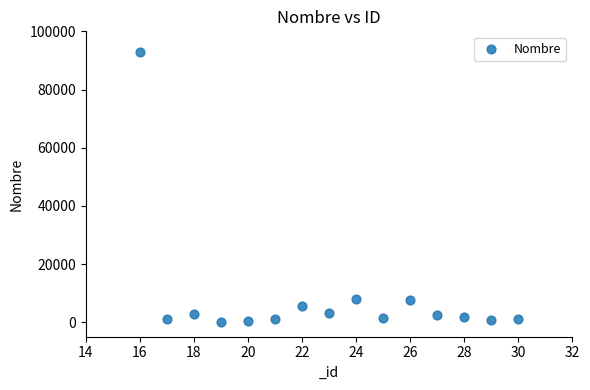

What is the range of Y values (max minus min)?

92724